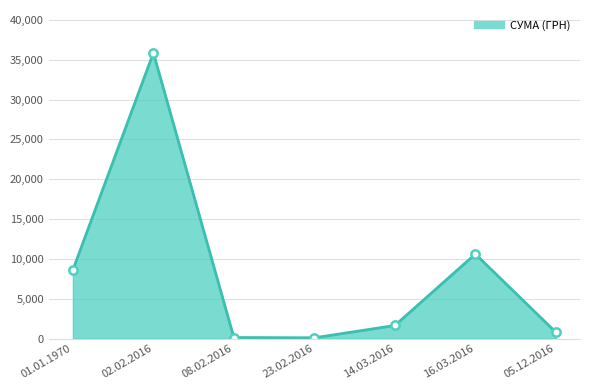

What is the change in value from 02.02.2016 to 23.02.2016?

-35768.0